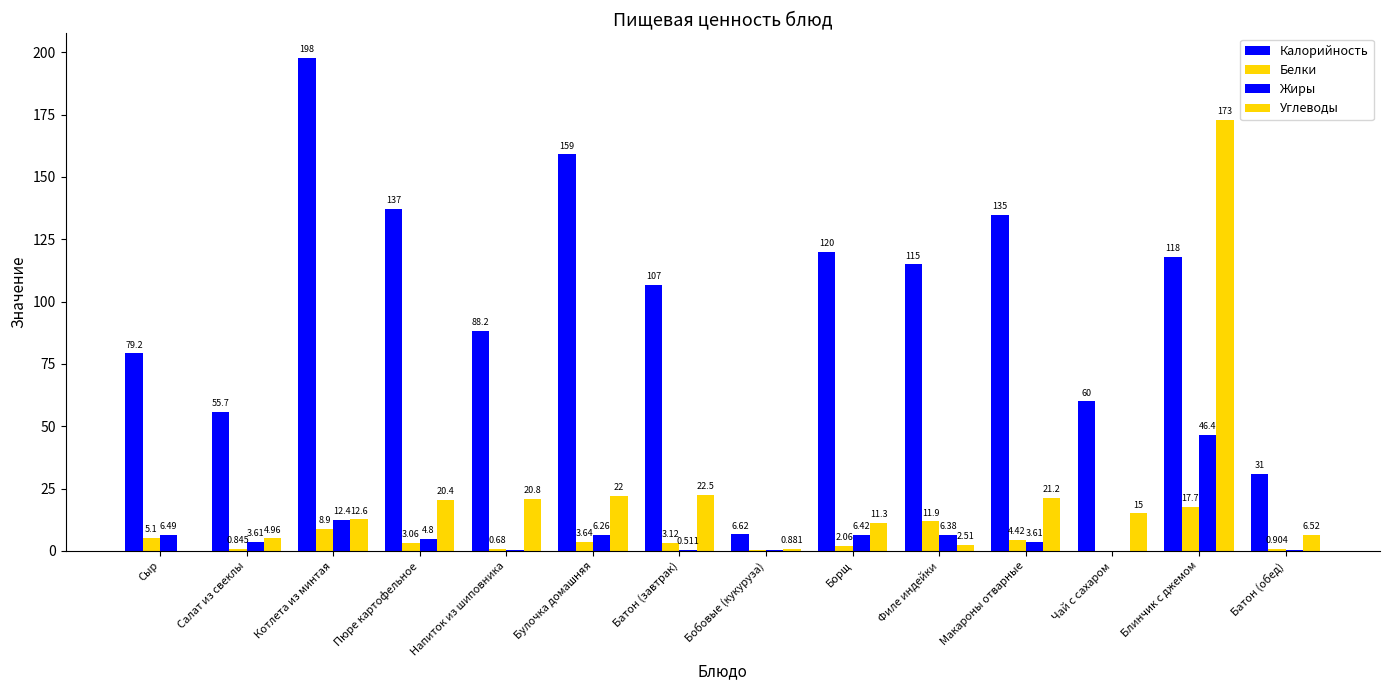

Which has a higher value, Борщ or Чай с сахаром?

Борщ